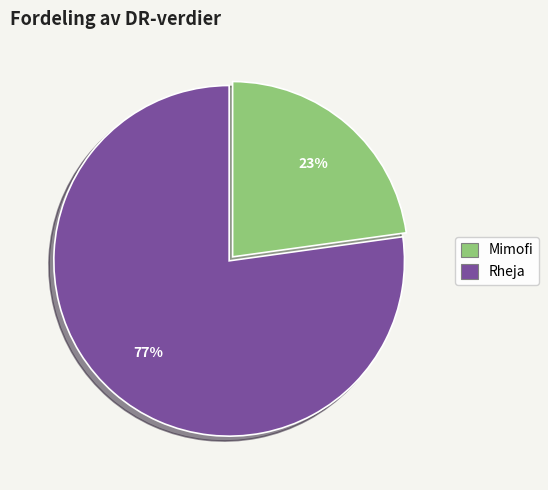

Count the number of slices in the pie.

2